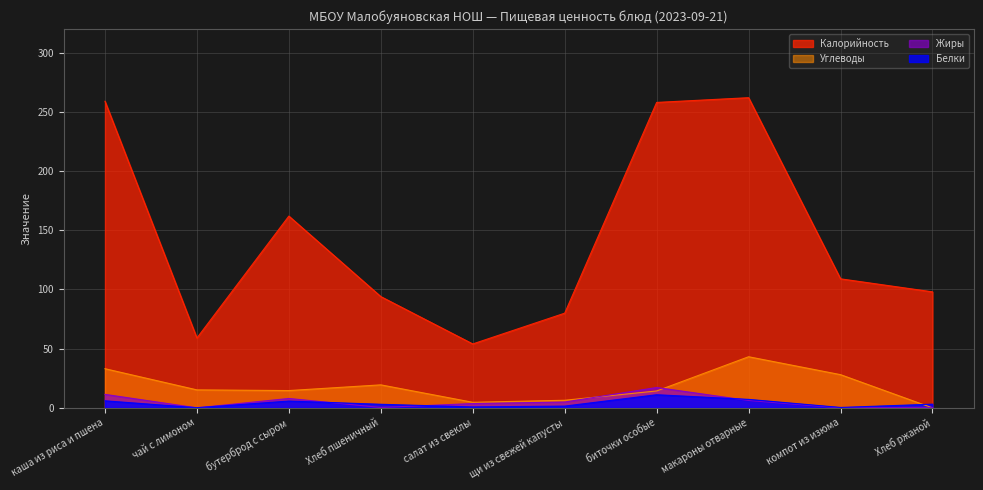

Which category has the lowest value in the Жиры series?

компот из изюма